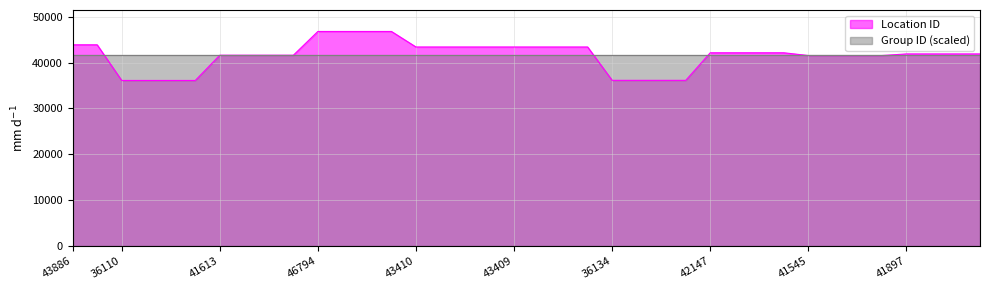

What is the smallest value displayed?

36110.0